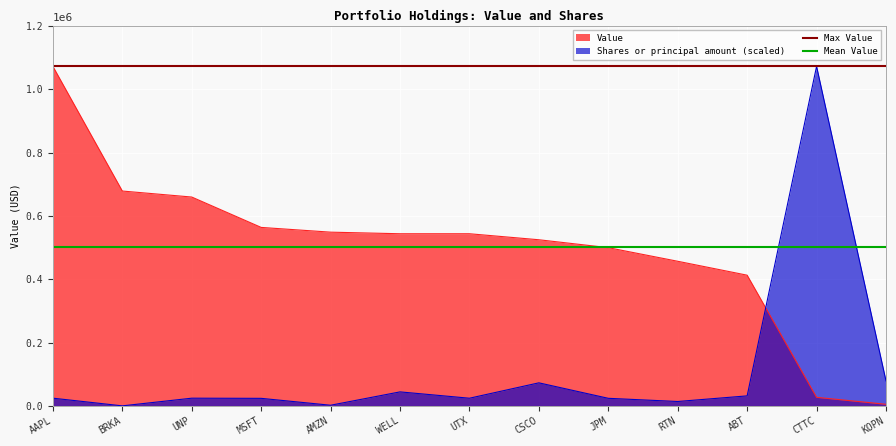

Is it true that Shares or principal amount (scaled) equals 72796.5 at CSCO?

True